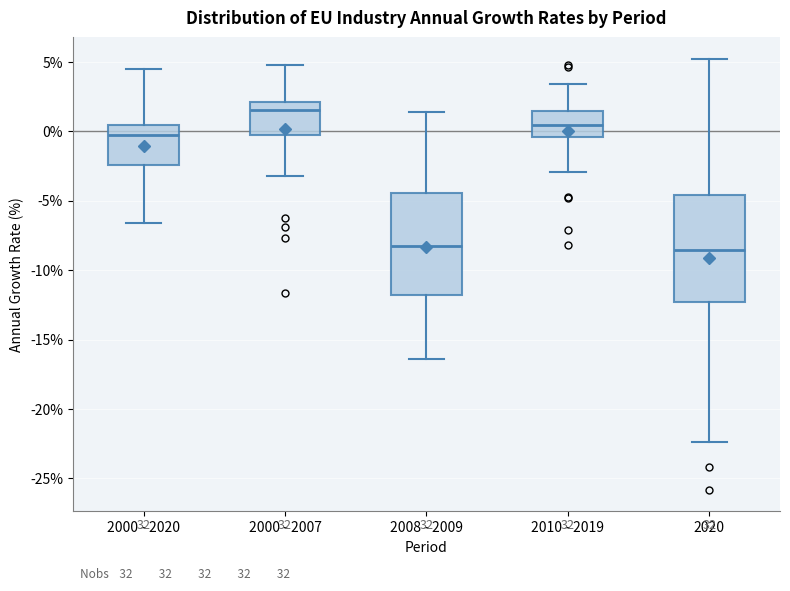

Which box's median line is the highest?

2000 - 2007